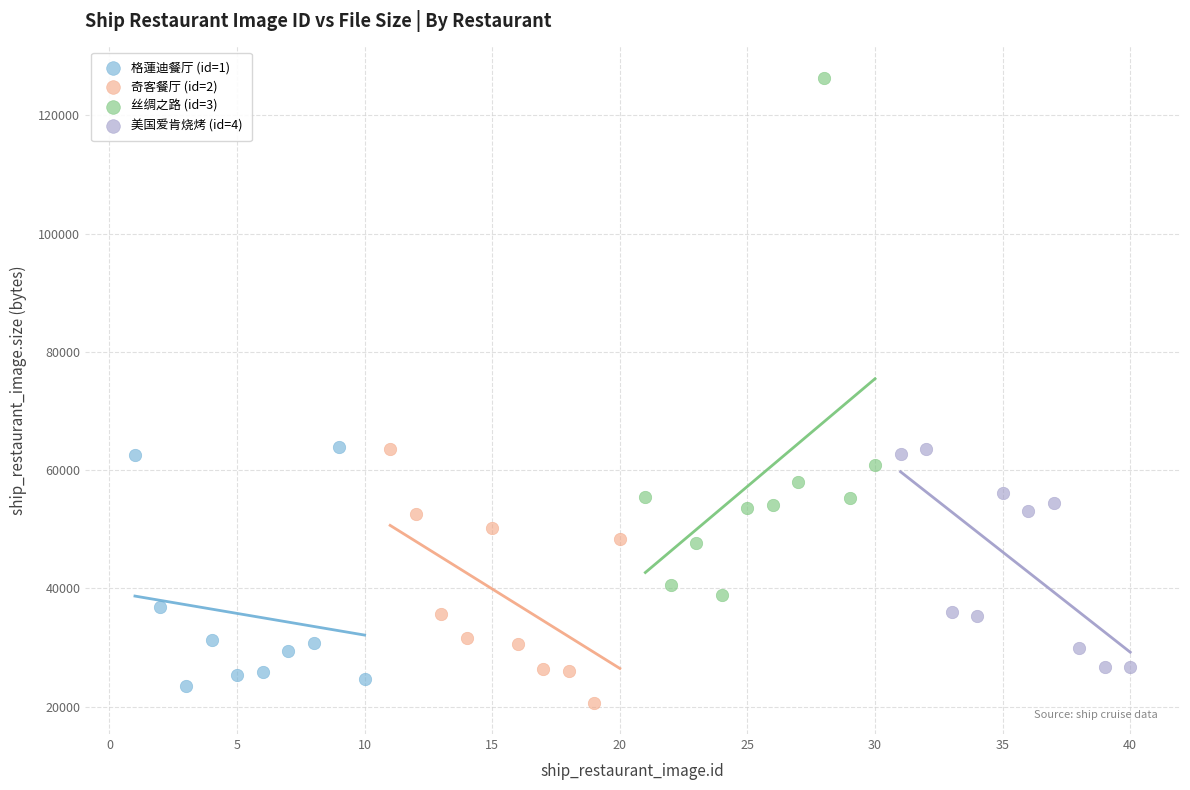

Which series has the largest Y range (max minus min)?

丝绸之路 (id=3)